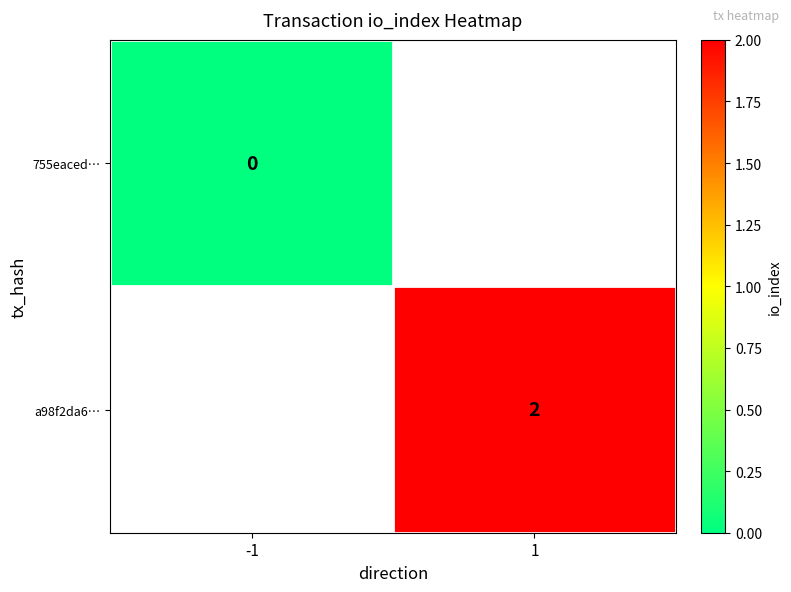

True or false: a98f2da6… has a value of 1 at 1.

False